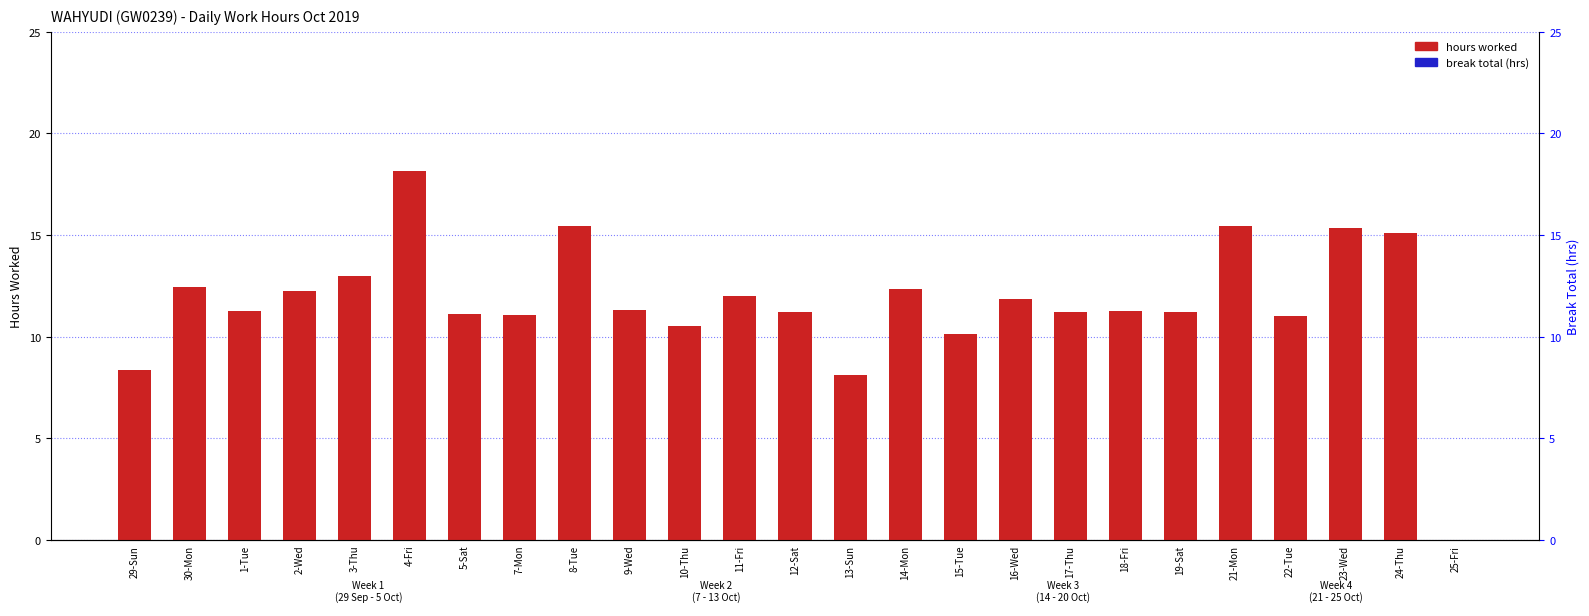

How many positive values does the hours worked series have?

24